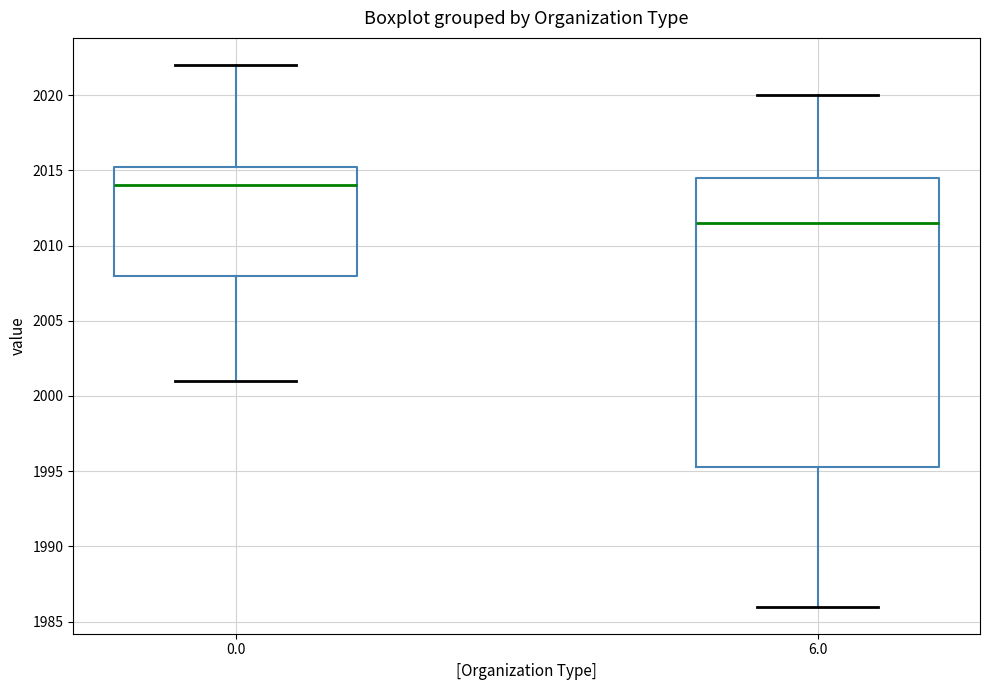

Reading left to right, transcribe this box plot: for each box, give where its median line is, the range the box spans, and where its two whiskers end, as read against the y-axis. The values are not printed on the chart, so give them approximately, as read against the axis.

0.0: median 2014.0, box 2008.0 to 2015.5, whiskers 2001.0 to 2022.0
6.0: median 2011.5, box 1995.5 to 2014.5, whiskers 1986.0 to 2020.0